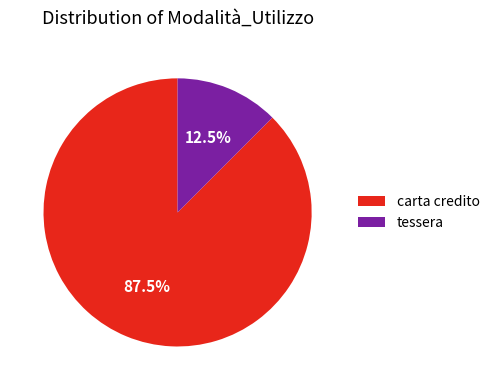

Approximately how many times larger is the value at tessera compared to carta credito?

0.1